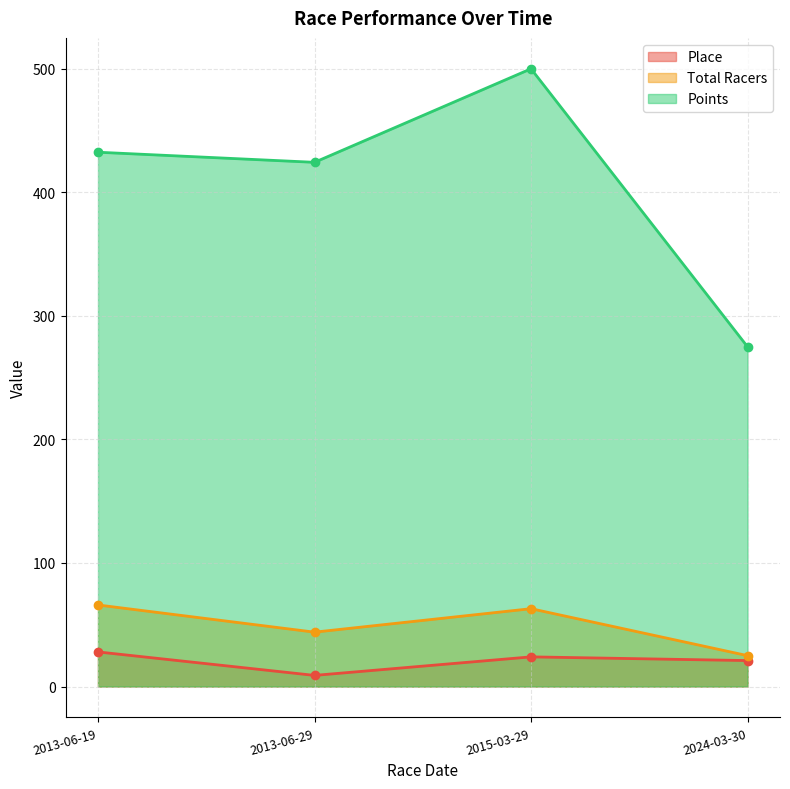

Does the chart display data point markers on the line(s)?

Yes